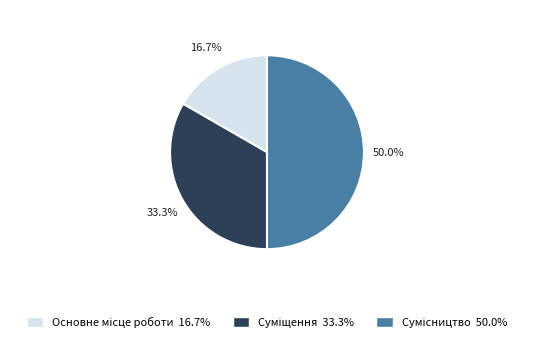

To the nearest percent, what portion does Основне місце роботи represent?

17%